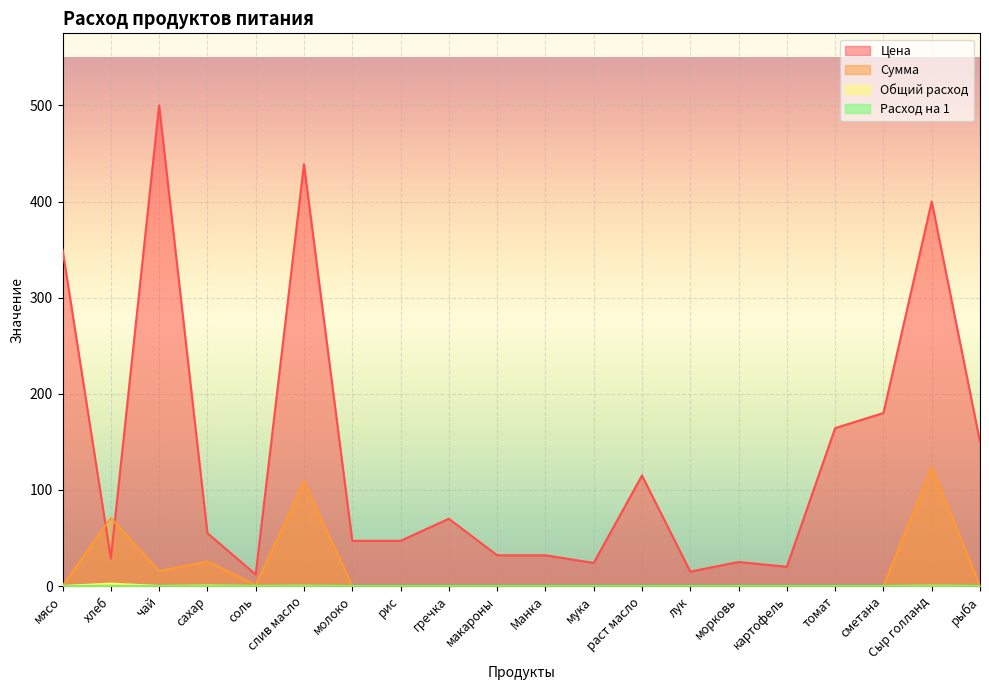

Rank the series by their maximum value, from highest to lowest.

Цена, Сумма, Общий расход, Расход на 1